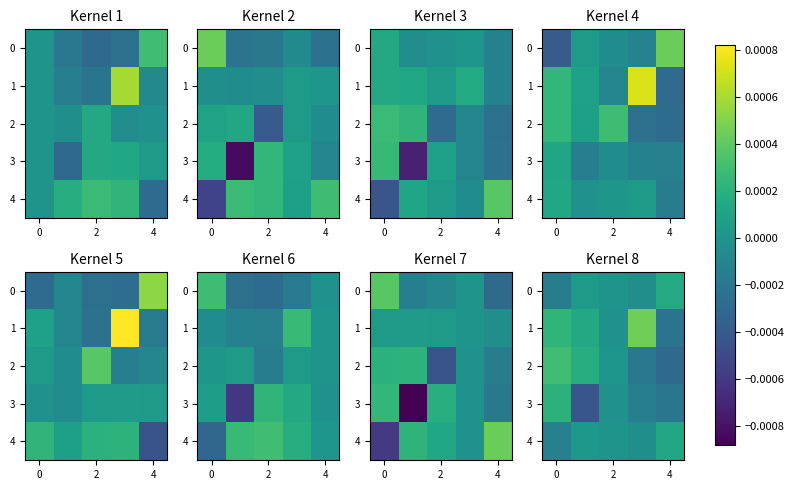

Rank the series at 0 from lowest to highest value.

row_3, row_4, row_0, row_1, row_2